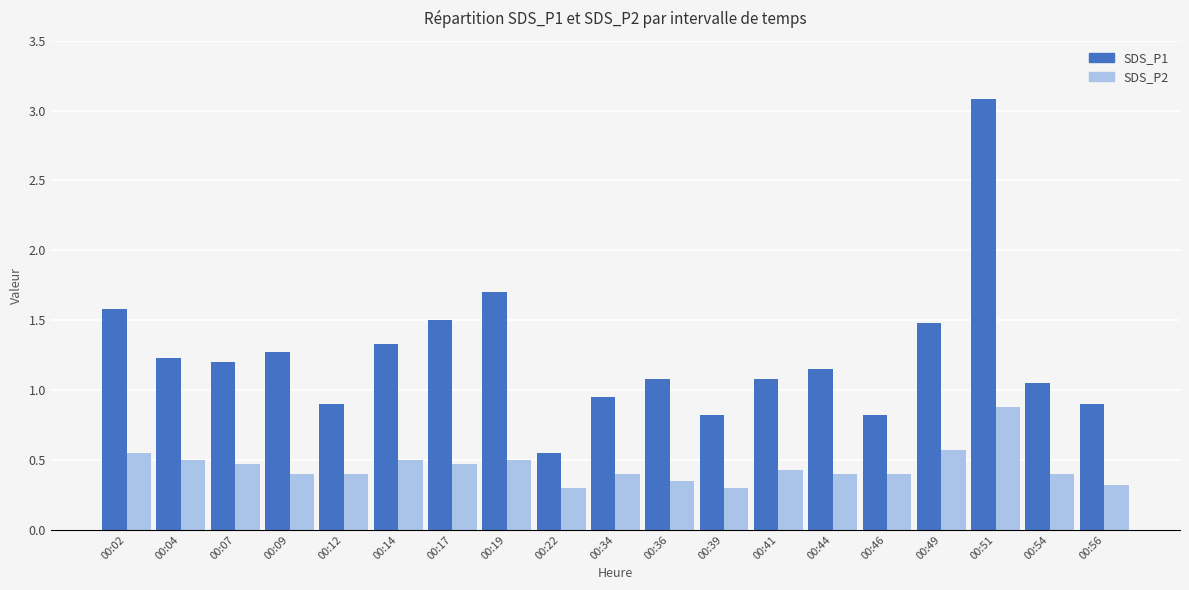

What are all the series names shown in the legend?

SDS_P1, SDS_P2